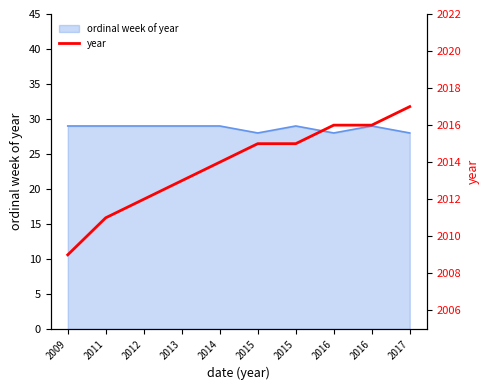

Where is the data nearest to the value 2013?

2013